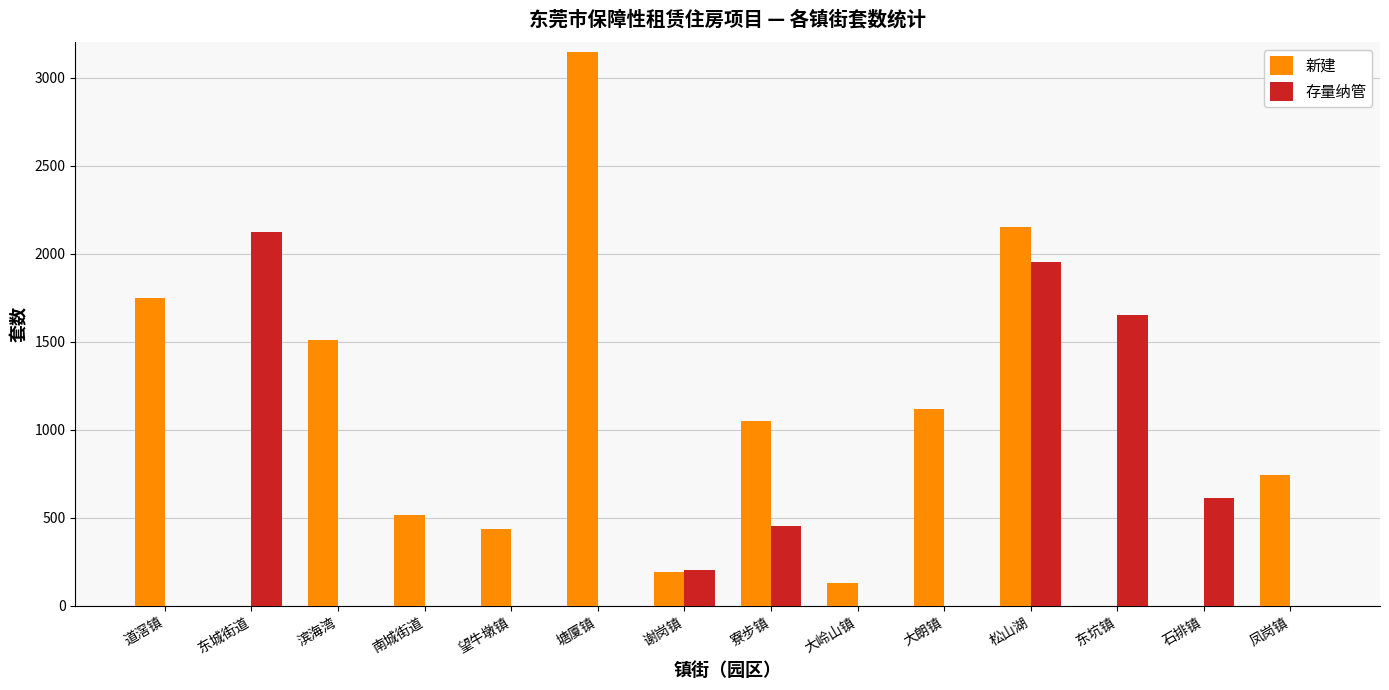

Reading right to left, list all the values displayed in this chart.

新建: 凤岗镇=745	石排镇=0	东坑镇=0	松山湖=2150	大朗镇=1120	大岭山镇=130	寮步镇=1051	谢岗镇=195	塘厦镇=3144	望牛墩镇=438	南城街道=518	滨海湾=1512	东城街道=0	道滘镇=1748
存量纳管: 凤岗镇=0	石排镇=615	东坑镇=1650	松山湖=1951	大朗镇=0	大岭山镇=0	寮步镇=456	谢岗镇=205	塘厦镇=0	望牛墩镇=0	南城街道=0	滨海湾=0	东城街道=2122	道滘镇=0